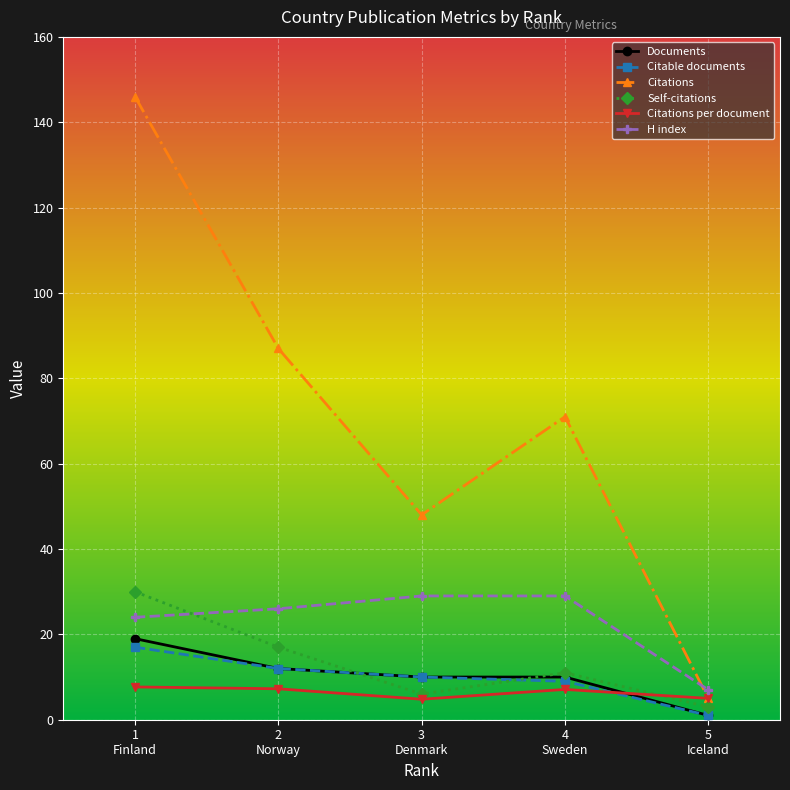

What is the maximum value shown in the chart?

146.0